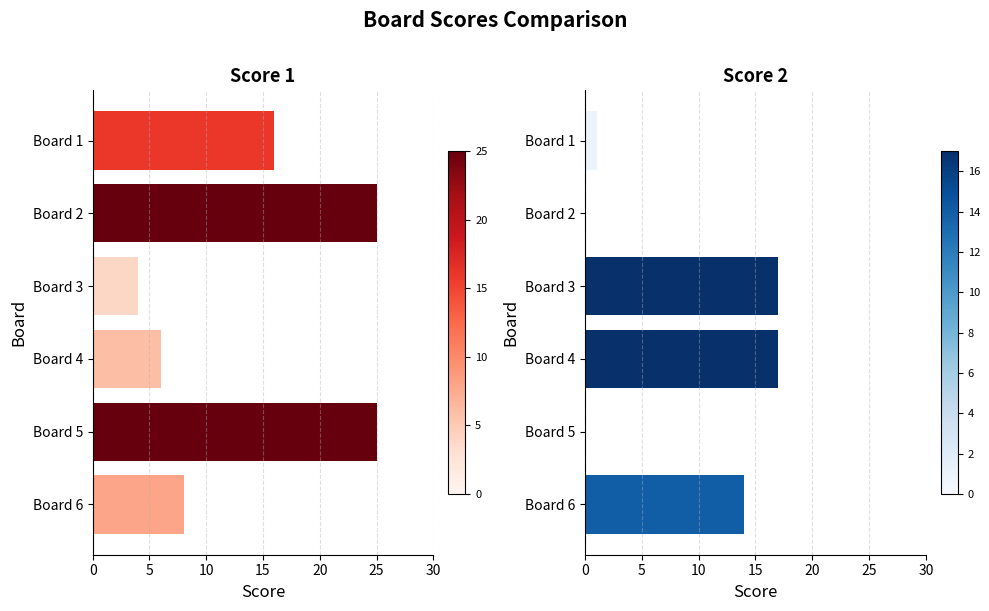

What is the total value across all series at Board 4?

23